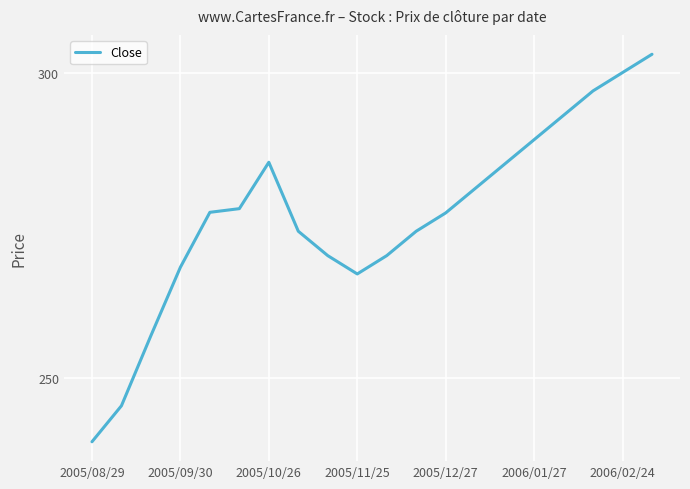

Is this an area chart (filled region under the line)?

No